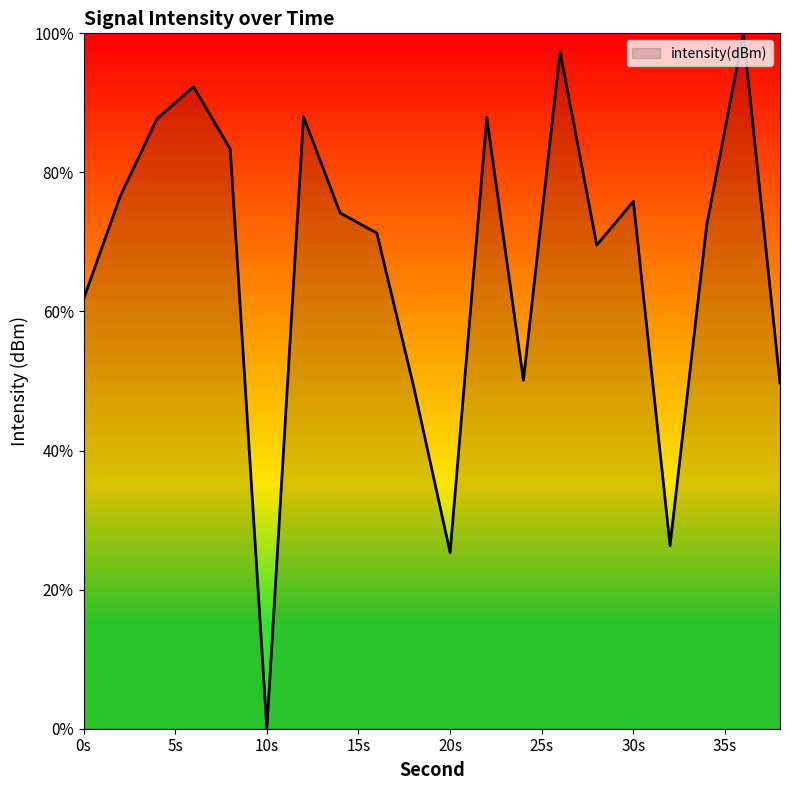

How many distinct data groups are displayed?

1